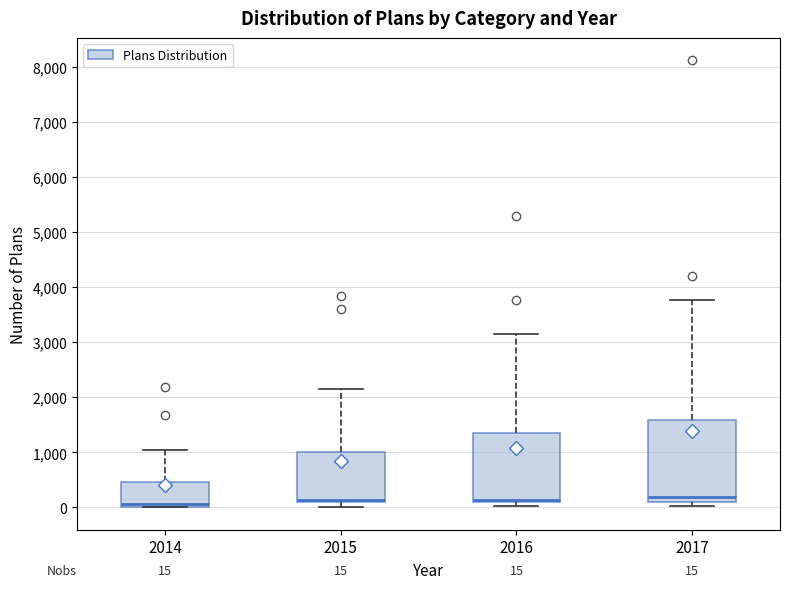

Comparing the boxes themselves (not the whiskers), which one is the tallest?

2017